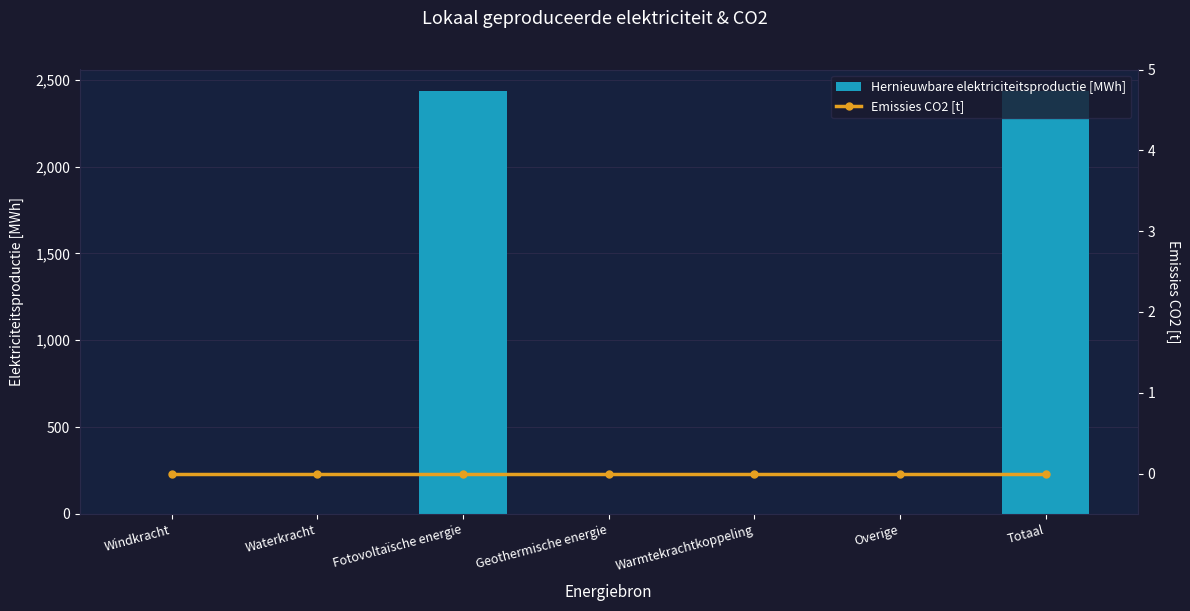

Are the bars grouped side by side (vs. stacked)?

Yes